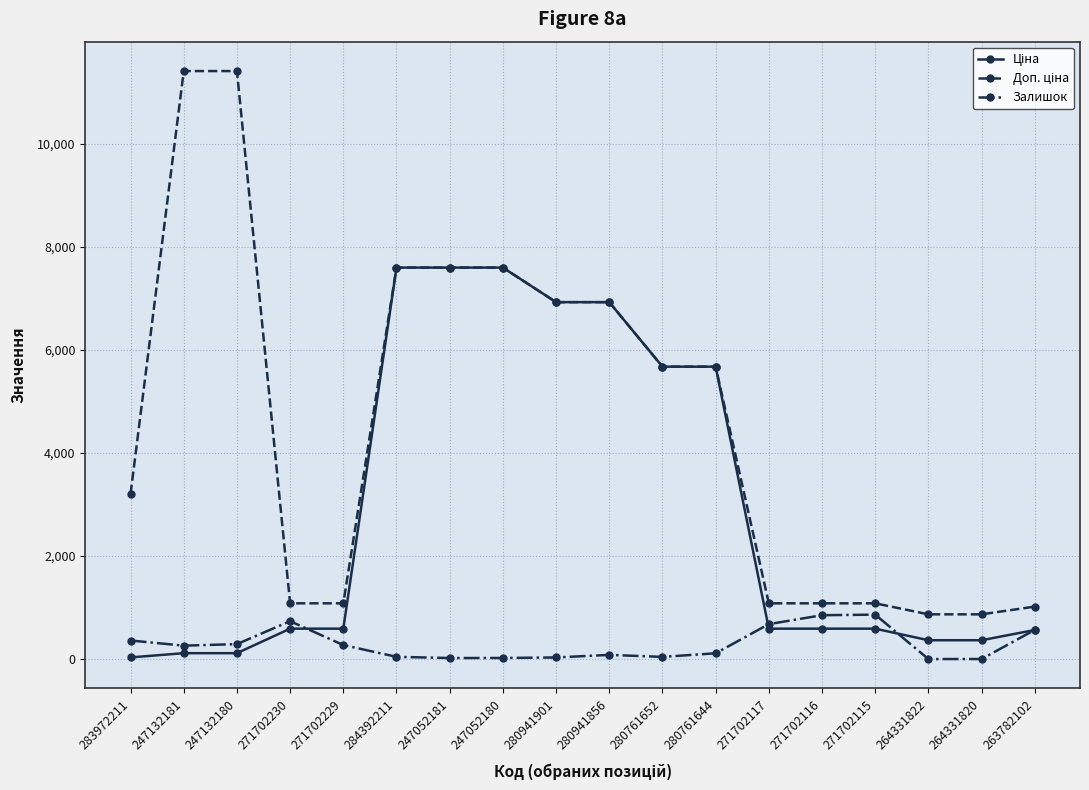

True or false: Залишок has more than 0 interior local peaks.

True